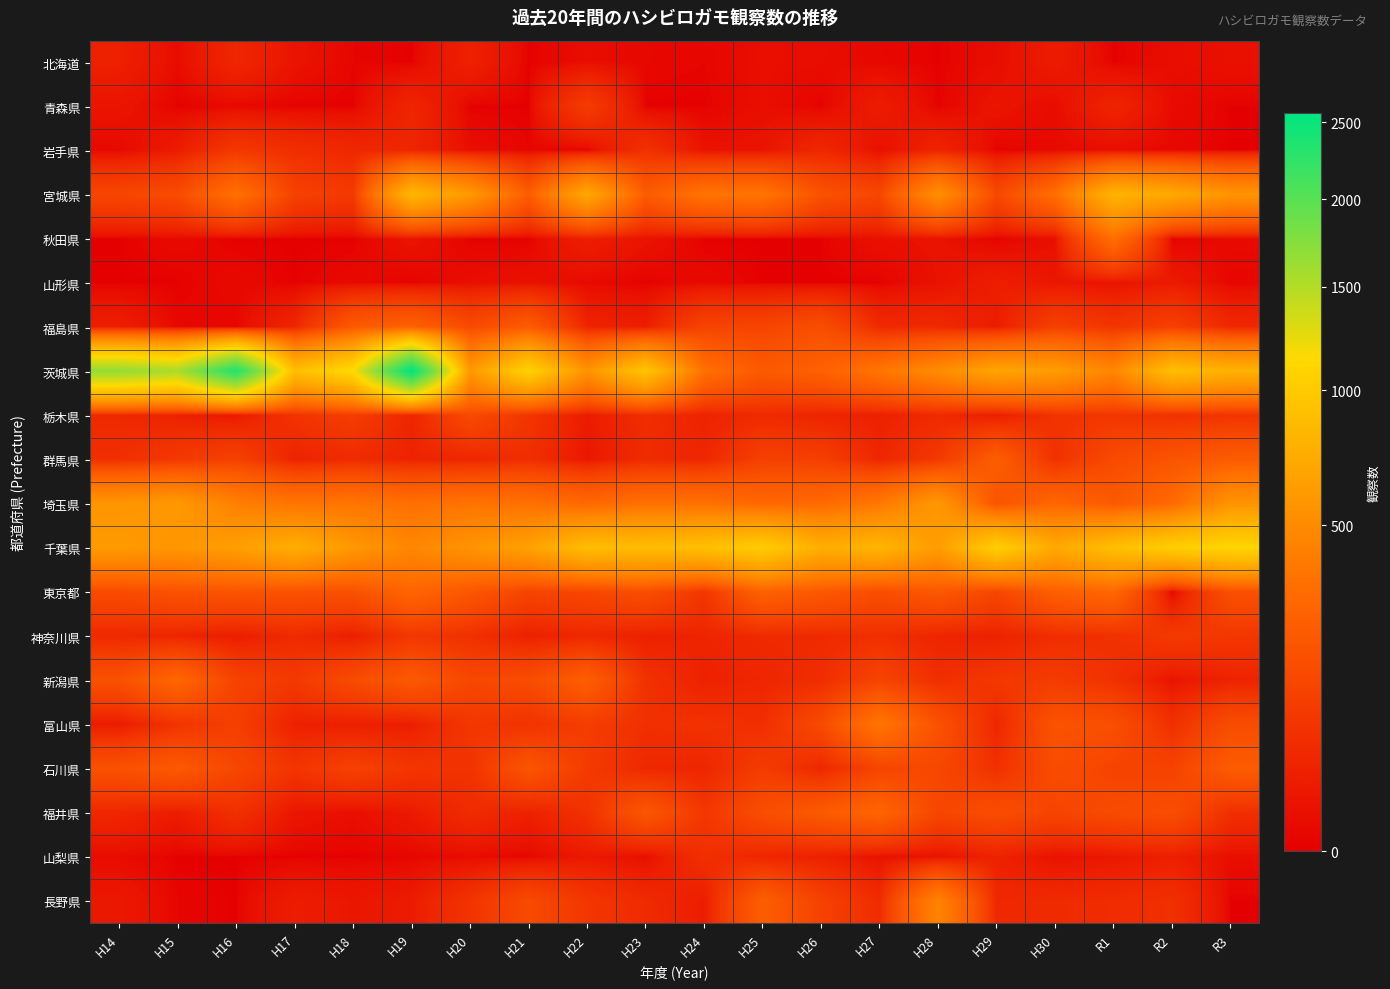

Between H28 and R1, which series saw the biggest shift?

長野県